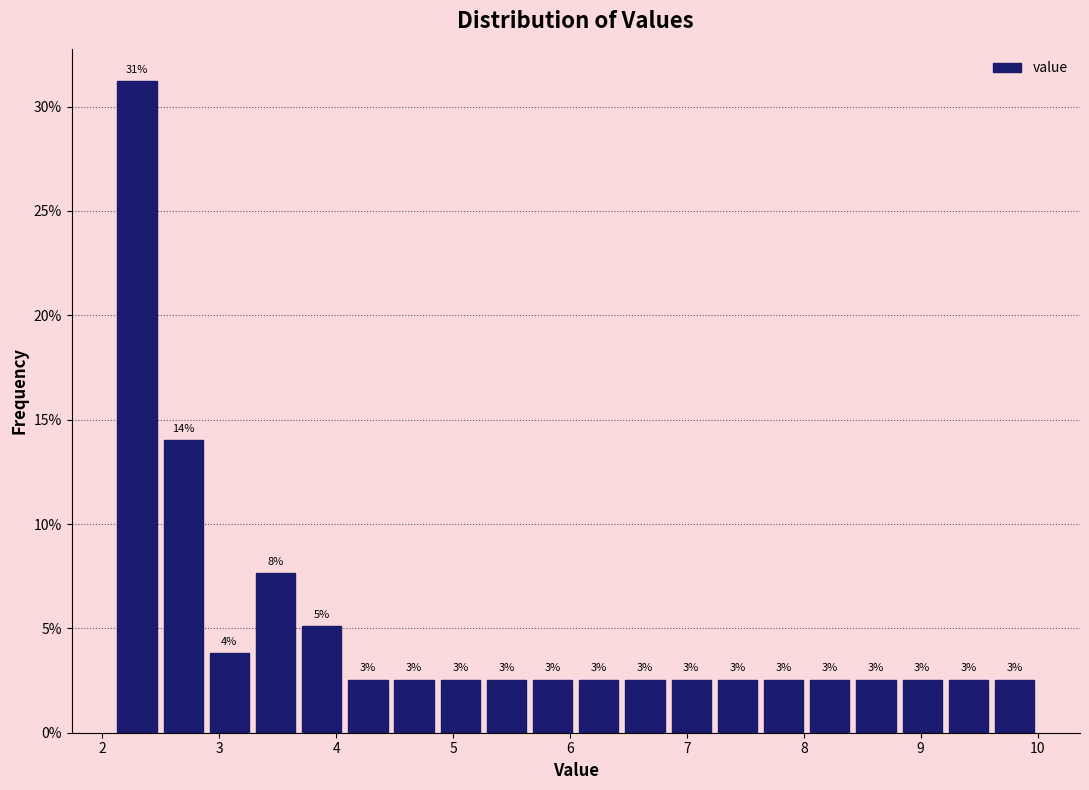

Read against the x-axis, roughly where is the centre of the tallest bar?

2.3